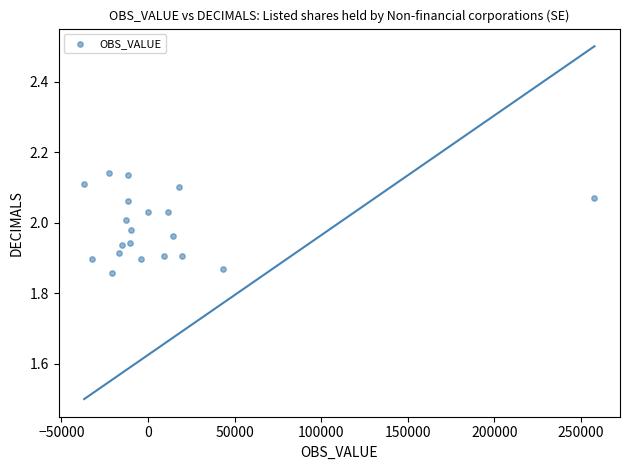

What is the range of Y values (max minus min)?

0.3